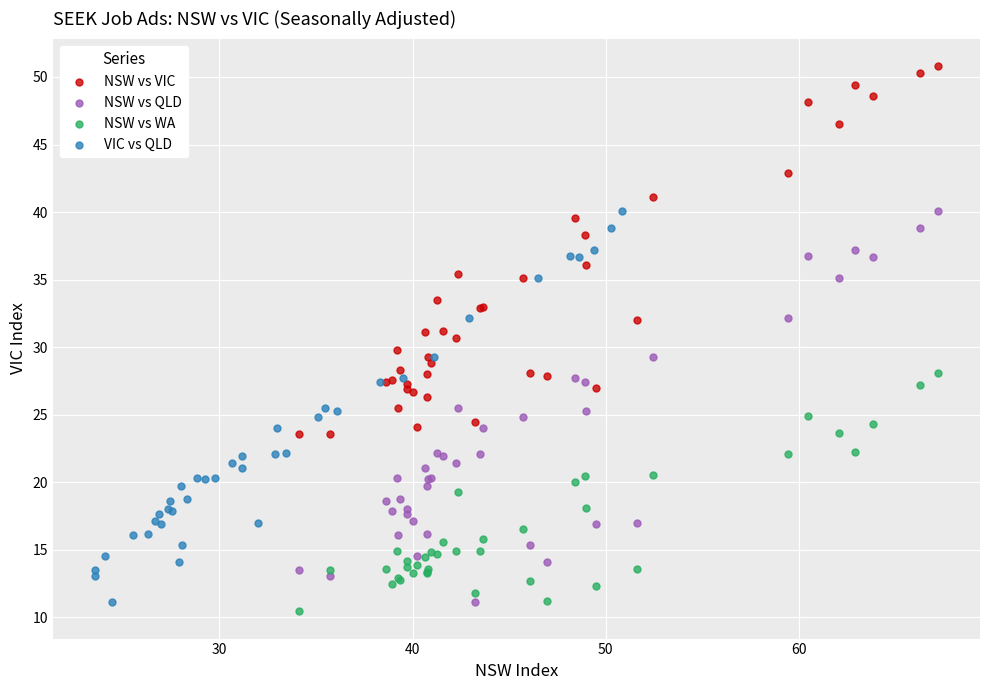

Which series contains the highest Y value?

NSW vs VIC